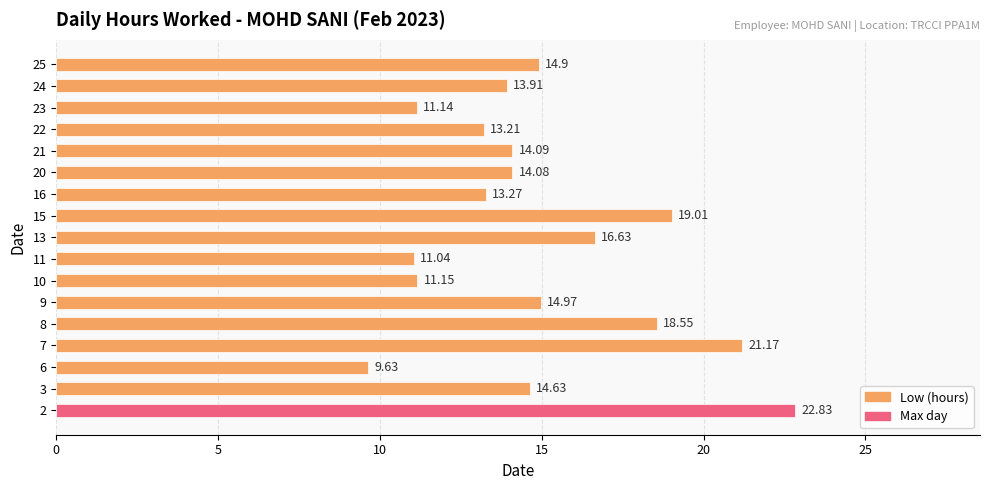

What is the change in value from 15 to 20?

-4.9